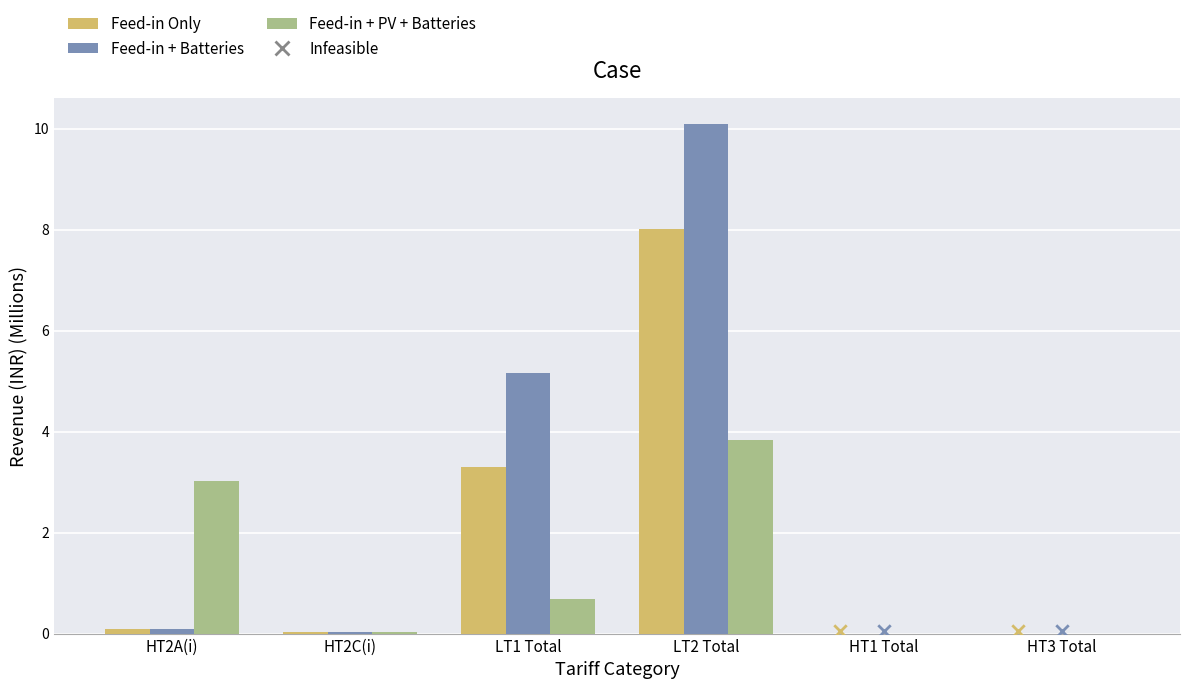

Which series reaches the maximum Y coordinate?

Feed-in + Batteries